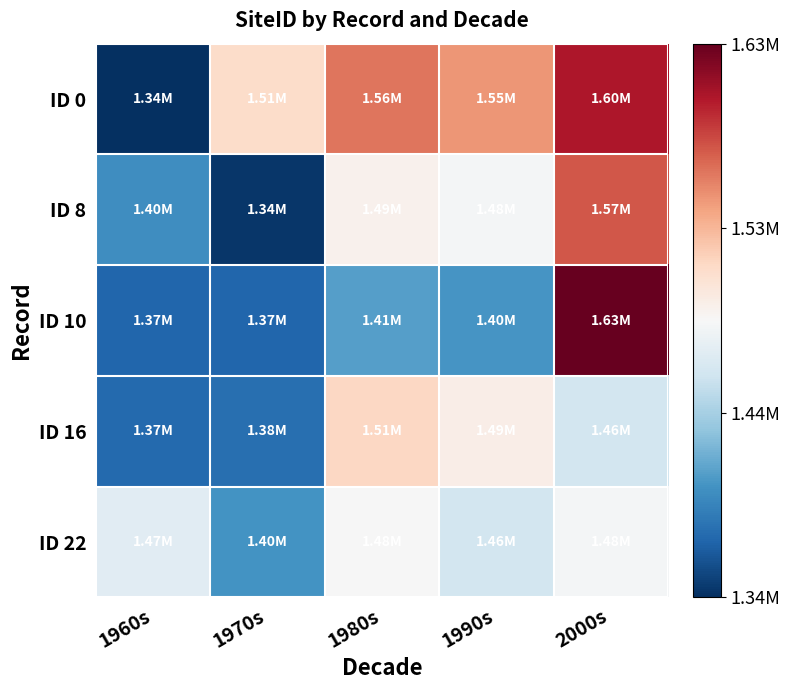

Which series has the largest range (max minus min)?

ID 0